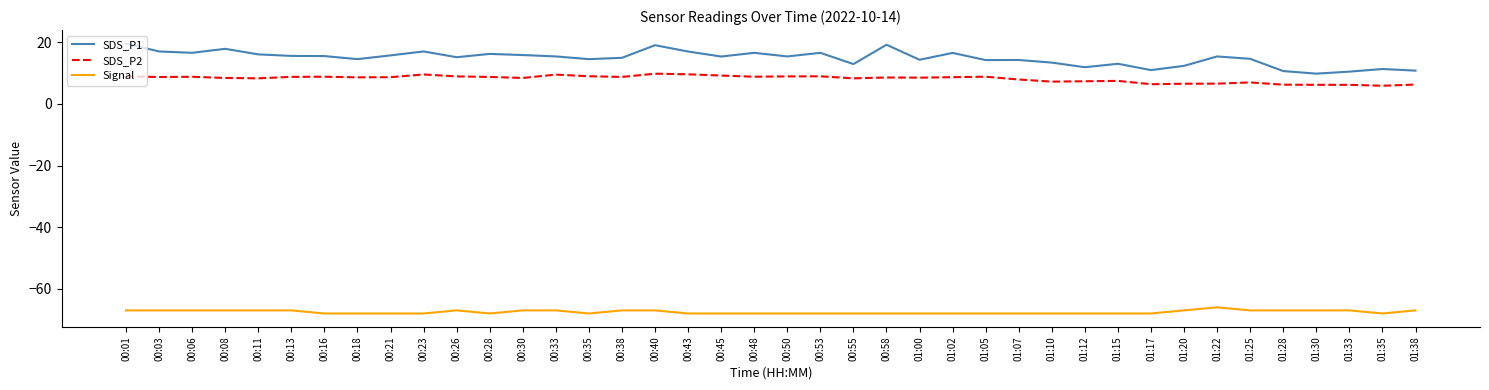

What is the greatest value displayed?

19.6